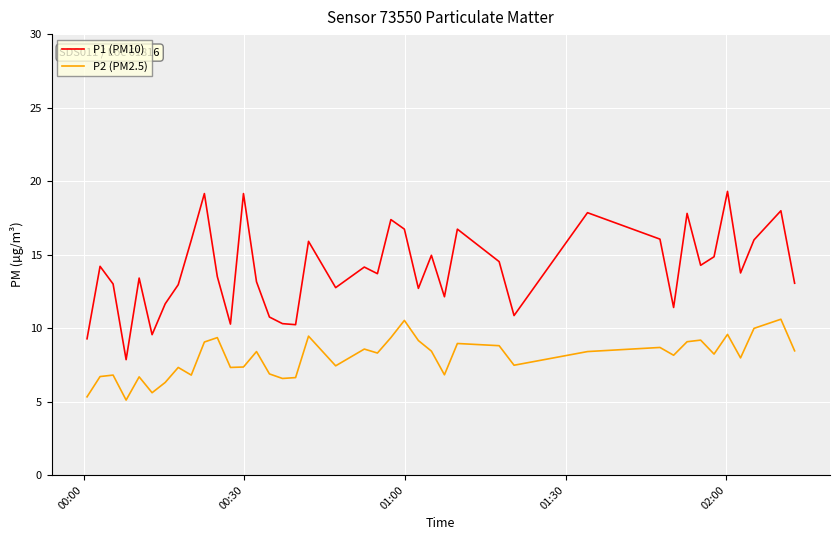

Which series has the largest range (max minus min)?

P1 (PM10)